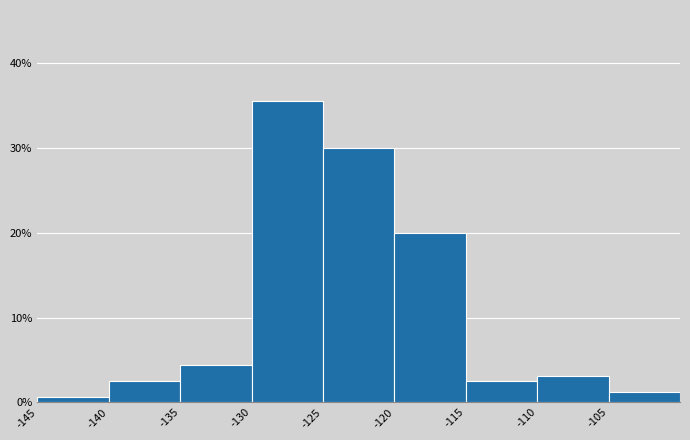

Which range on the x-axis has the tallest bar?

-130 to -125